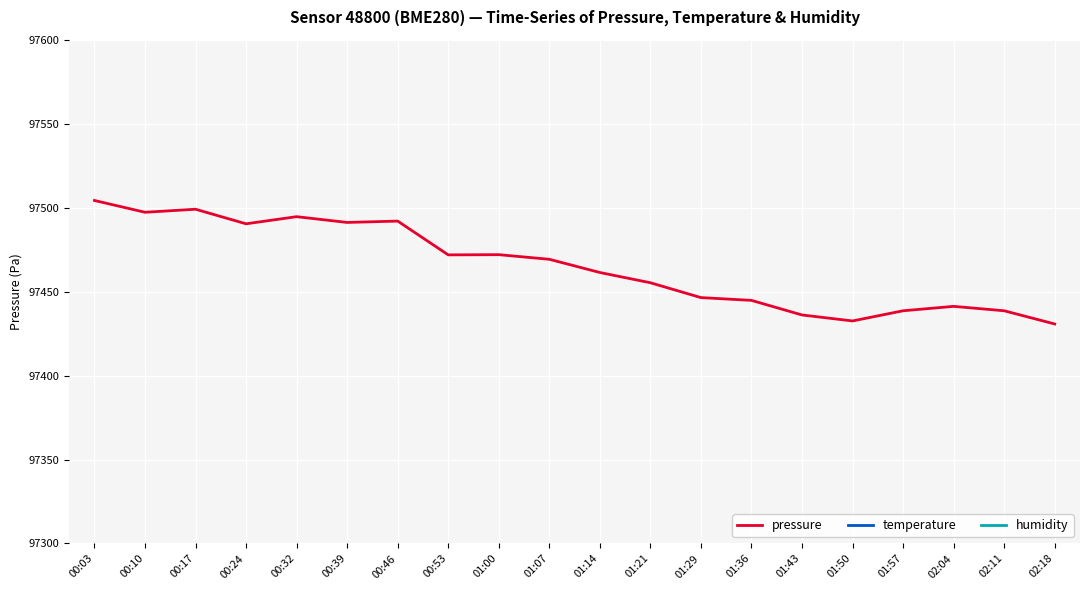

True or false: pressure and temperature intersect in this chart.

False